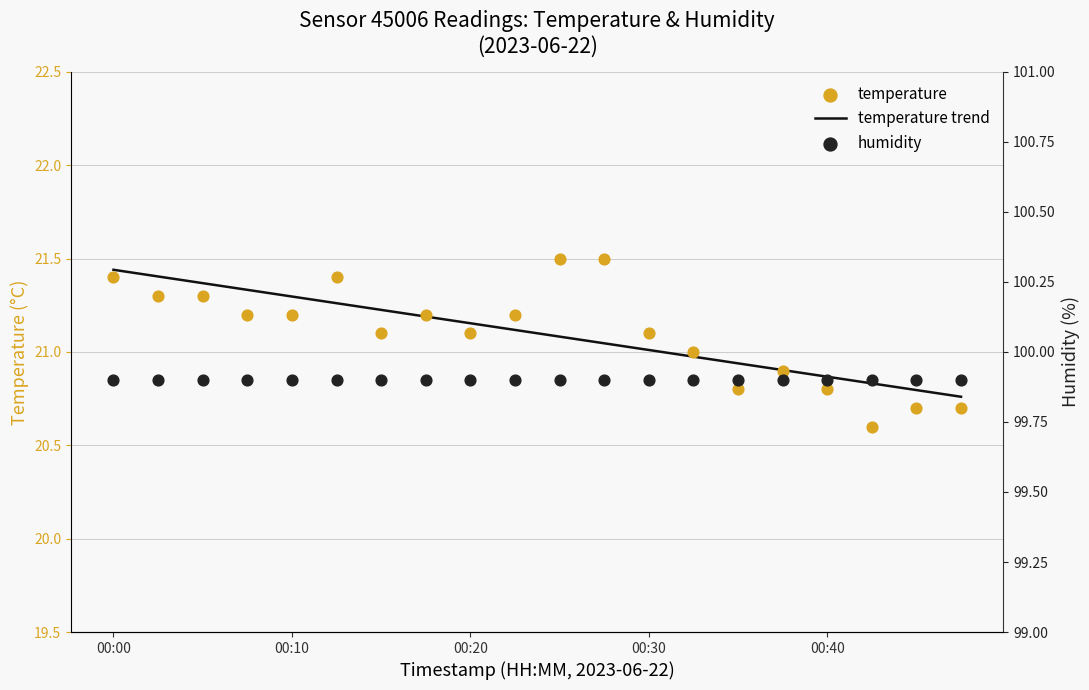

At which category is the sum across all series the highest?

00:00